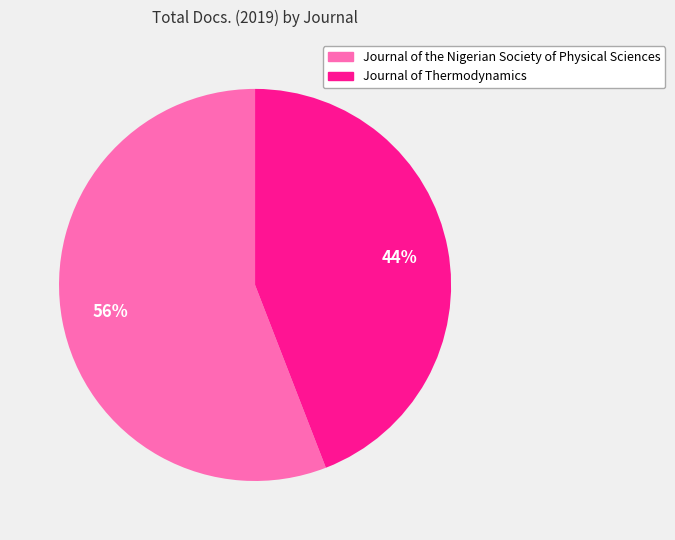

Which has a higher value, Journal of Thermodynamics or Journal of the Nigerian Society of Physical Sciences?

Journal of the Nigerian Society of Physical Sciences